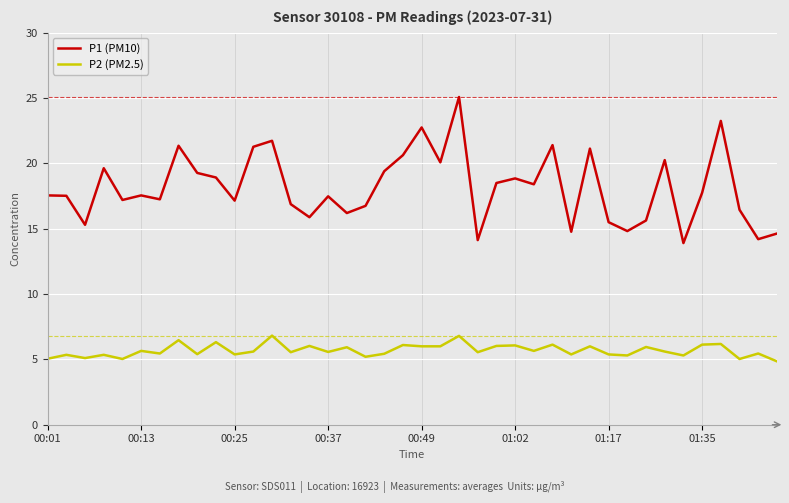

Count the number of data series in this chart.

2